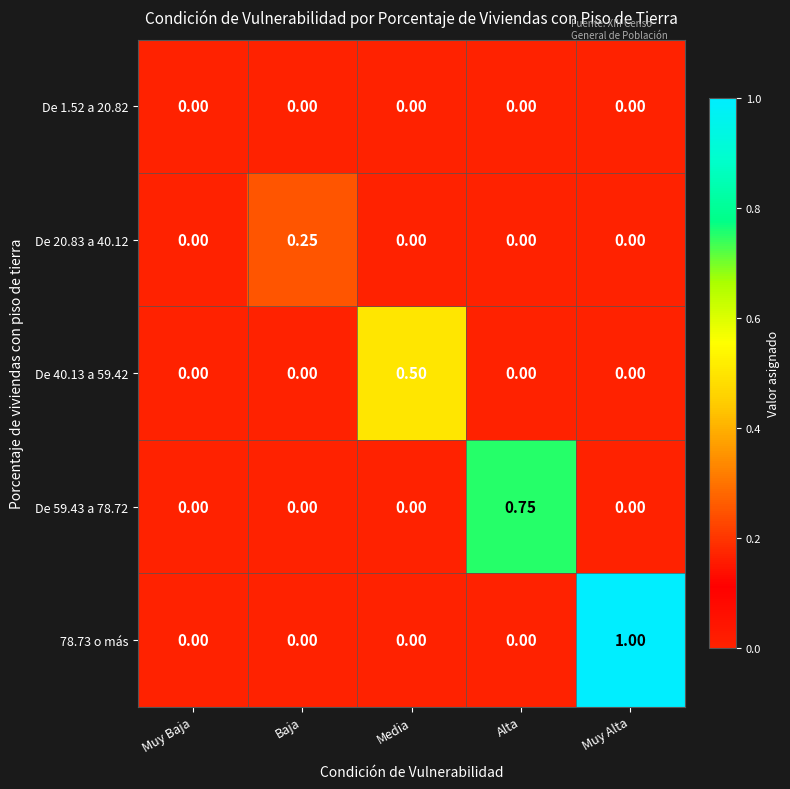

At which category does the chart reach its peak across all series?

Muy Alta